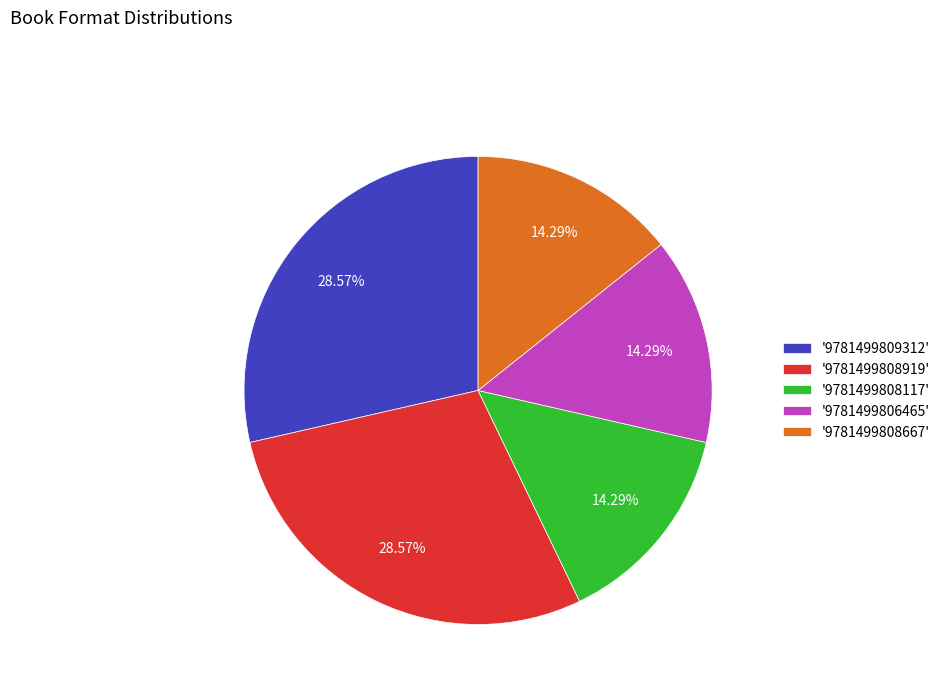

What is the ratio of the value at '9781499808919' to the value at '9781499808117'?

2.0